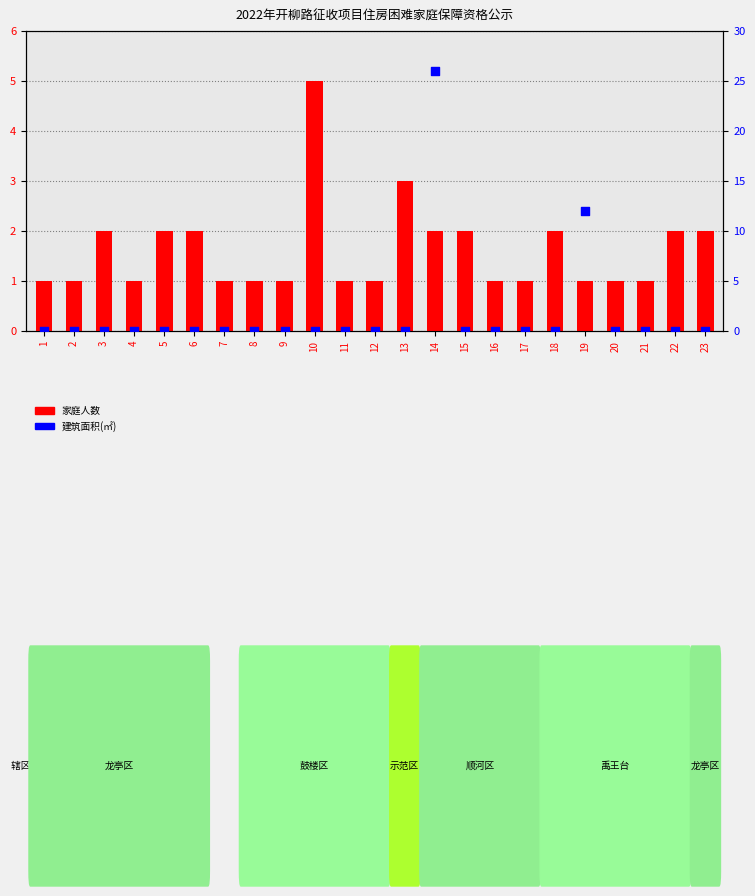

What are all the series names shown in the legend?

家庭人数, 建筑面积(㎡)